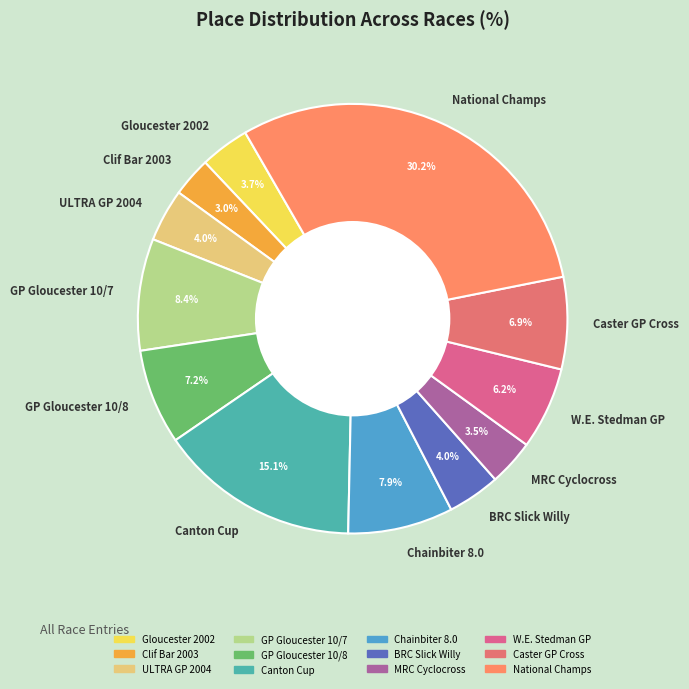

Between National Champs and Chainbiter 8.0, which is larger?

National Champs